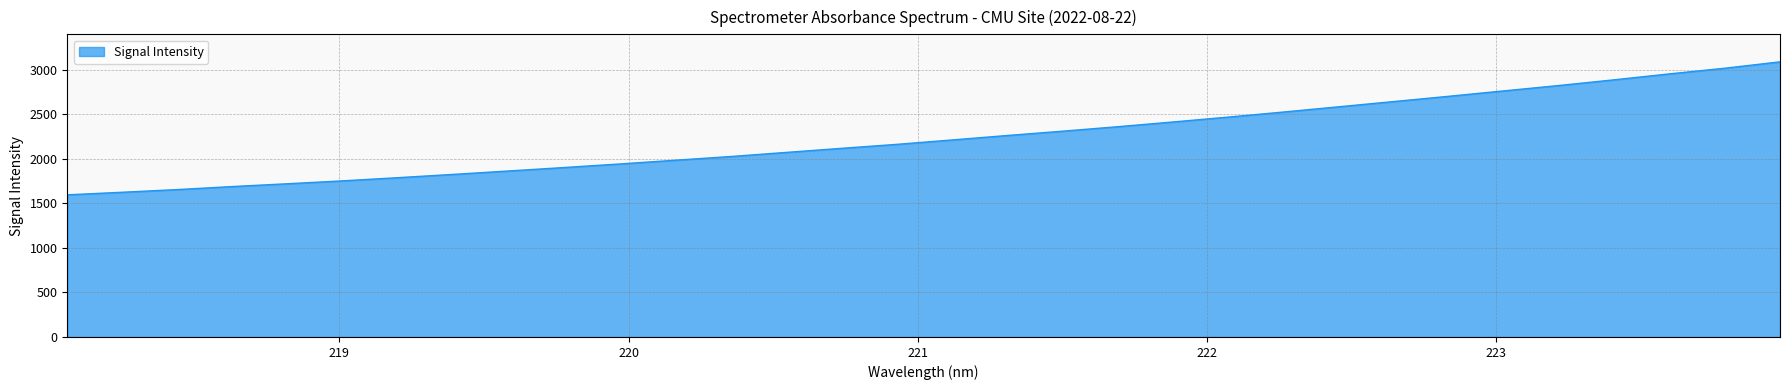

What is the sum of all values?

71681.6